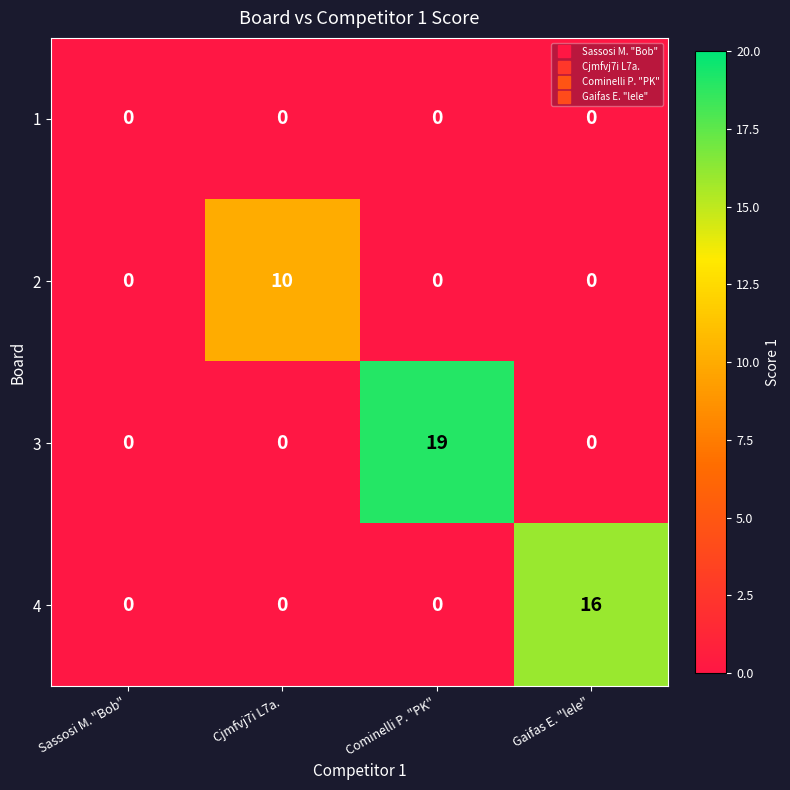

At which category is the sum across all series the highest?

Cominelli P. "PK"